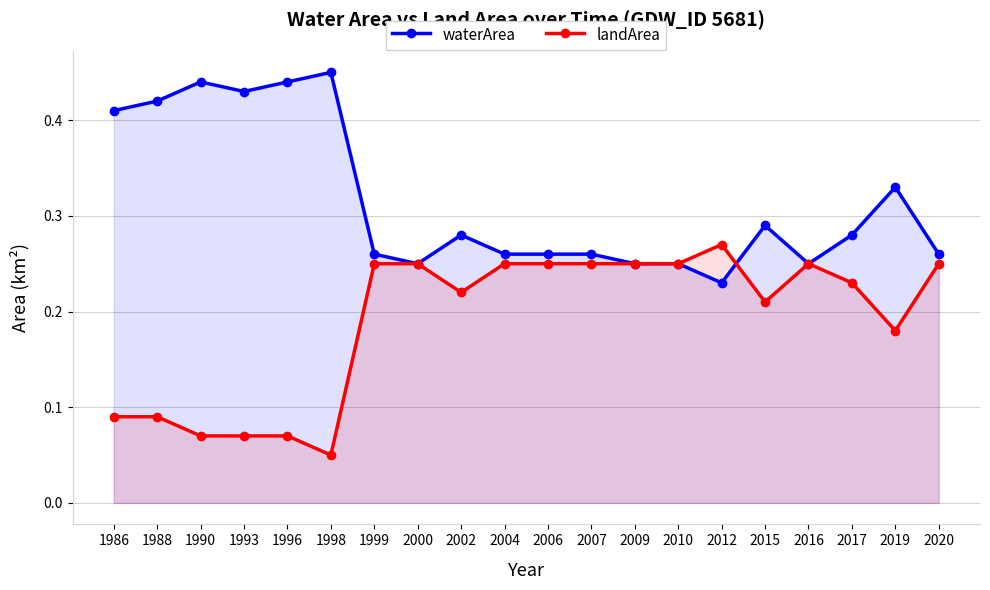

What is the sum of all landArea values?

3.8